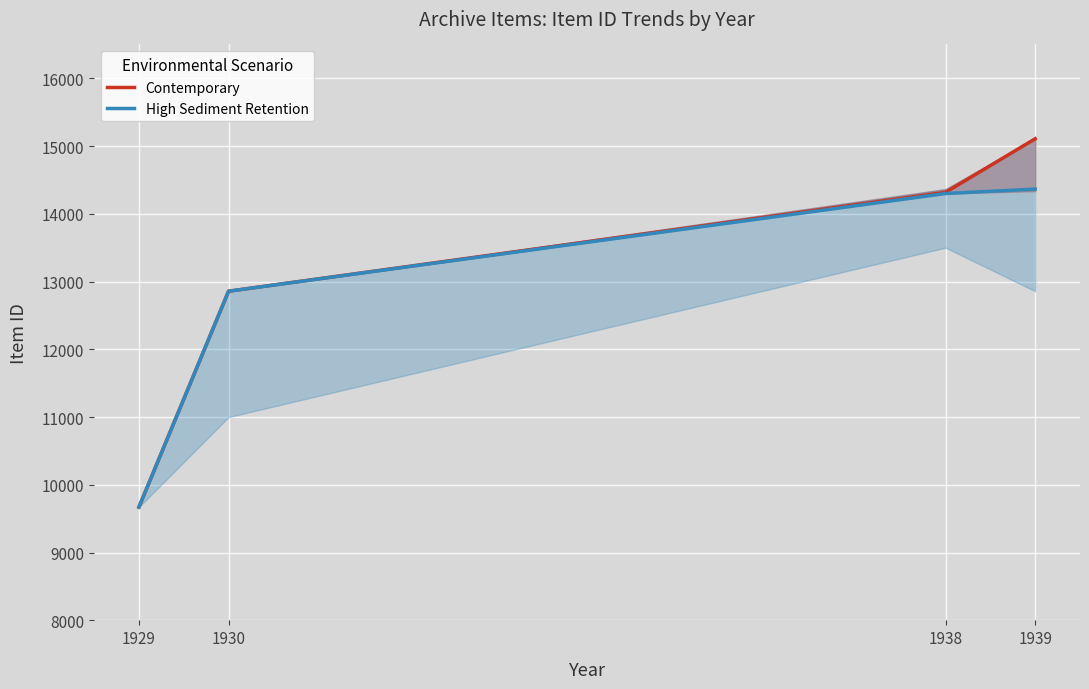

Reading left to right, transcribe all the data shown in this chart.

Contemporary: 9672	12858	14317	15108
High Sediment Retention: 9672	12858	14300	14365